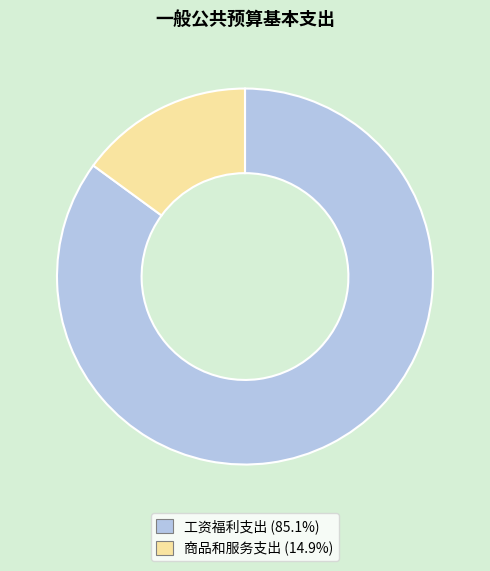

Approximately how many times larger is the value at 工资福利支出 compared to 商品和服务支出?

5.7